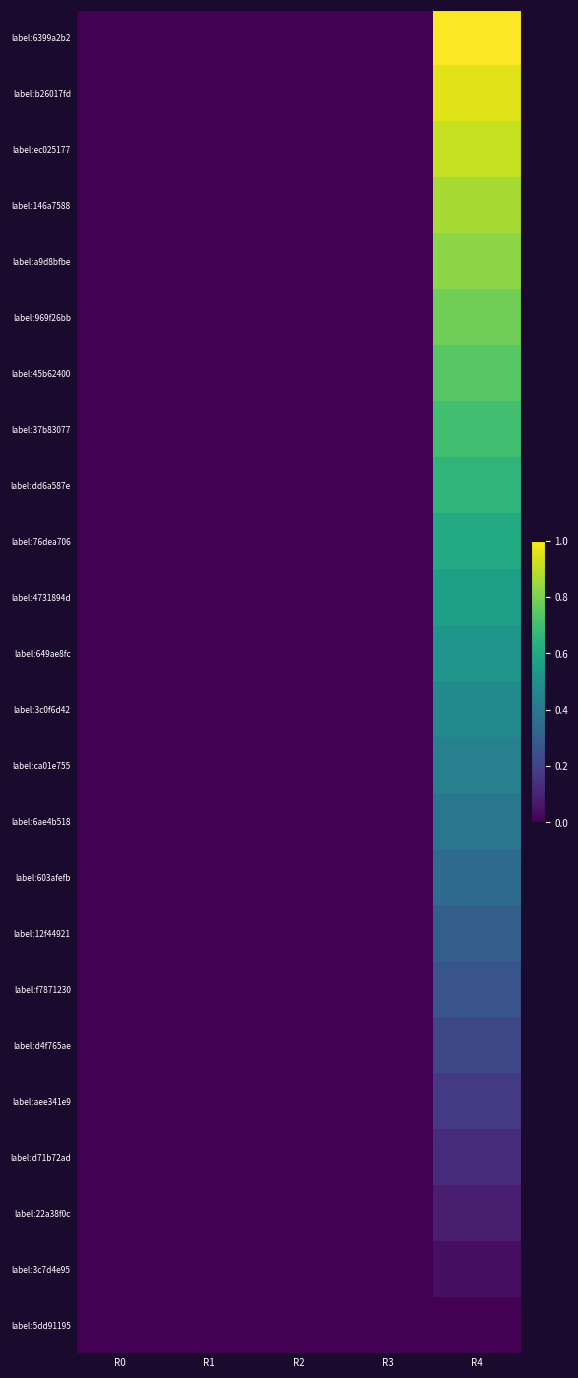

Between R2 and R0, which is larger?

R2